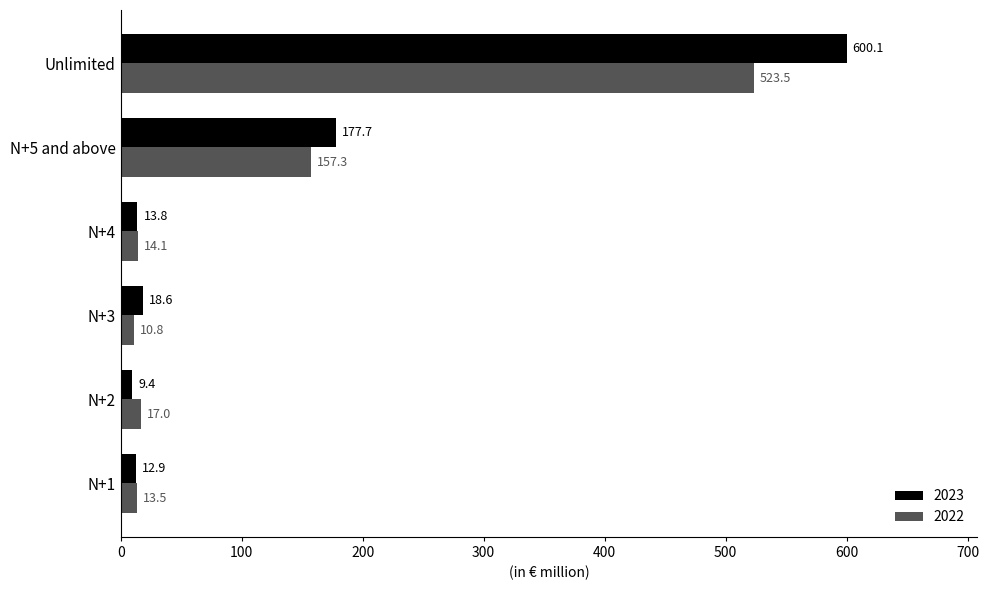

What is the average value of the 2022 series?

122.7